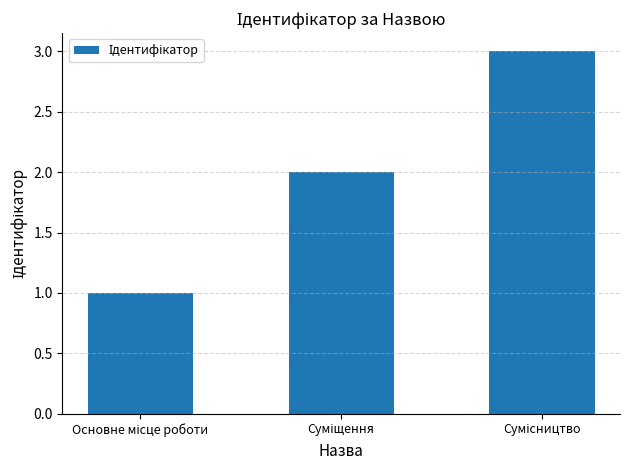

How many values are between 1 and 3?

3